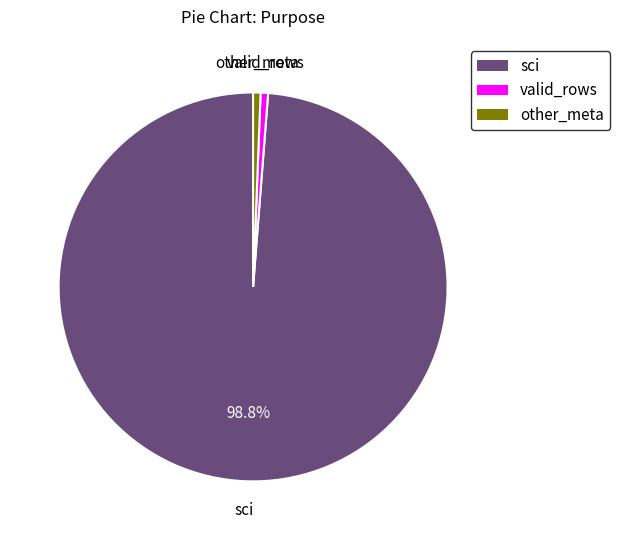

How many slices are in this pie chart?

3